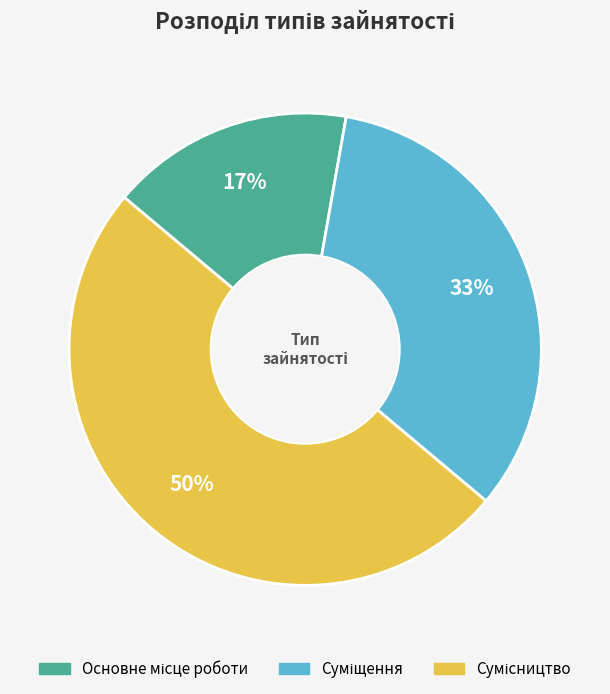

To the nearest percent, what is the average slice percentage?

33%